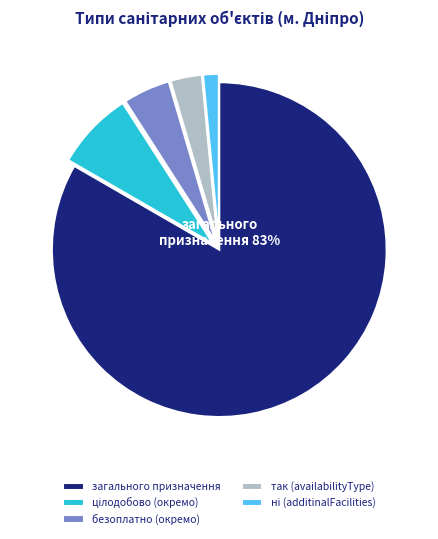

What is the change in value from безоплатно to так?

-3